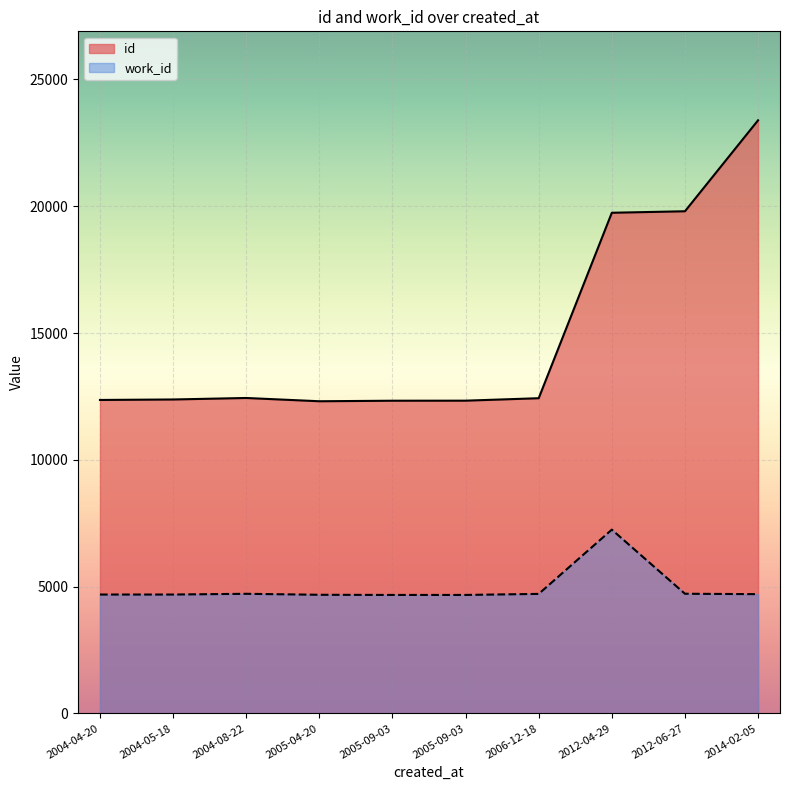

Which series changed the most between 2004-05-18 and 2005-09-03?

id